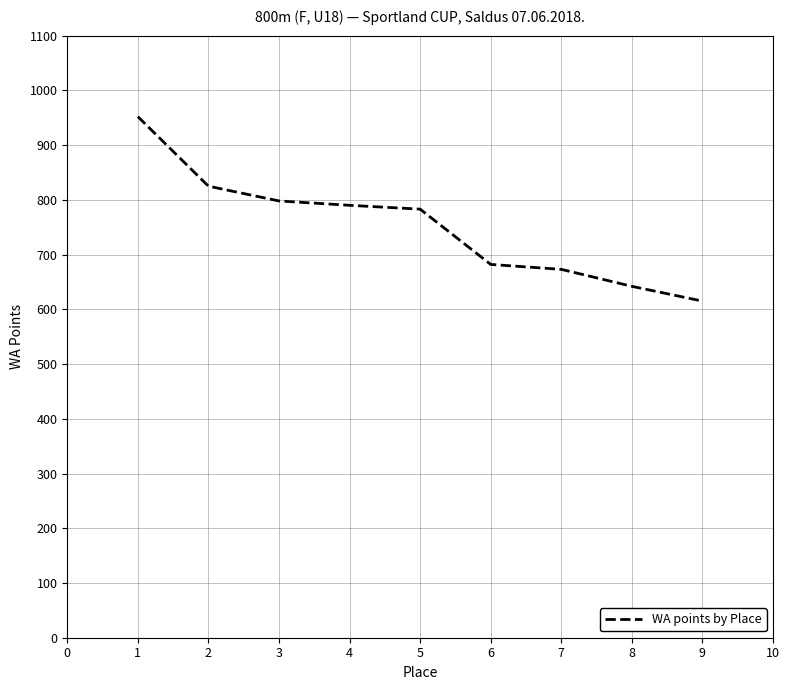

What is the difference between the values at 5 and 6?

101